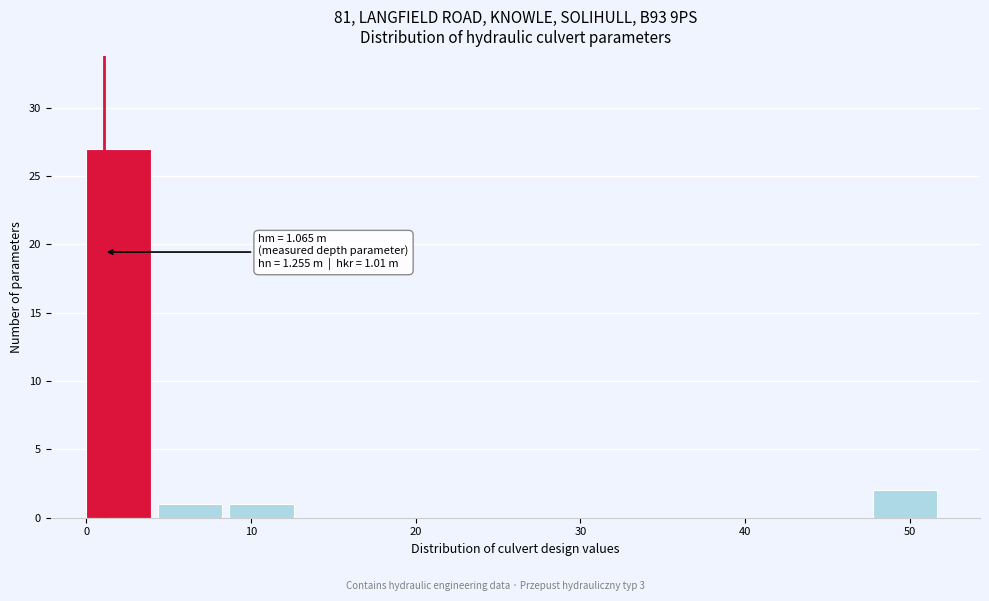

Over which range of the x-axis is the bar tallest?

0 to 4